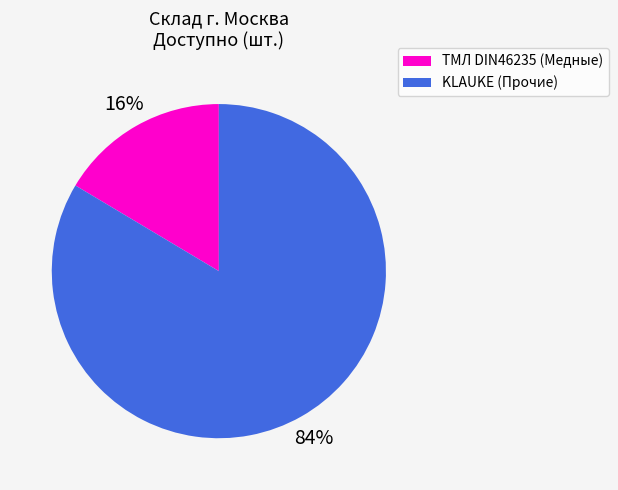

Is there a majority slice in this chart?

Yes